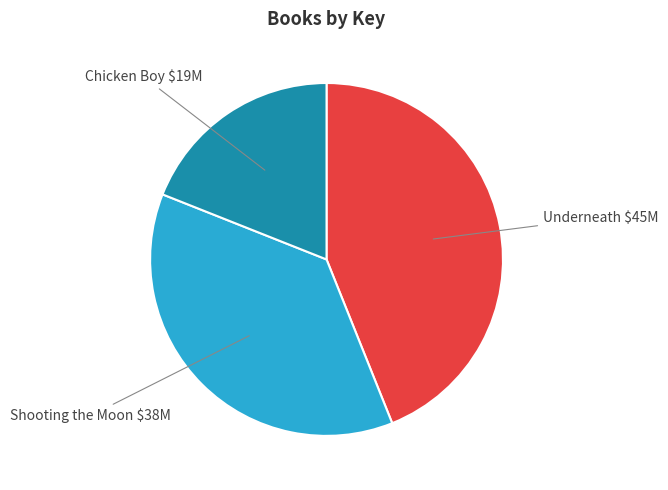

Which slice is the smallest?

Chicken Boy